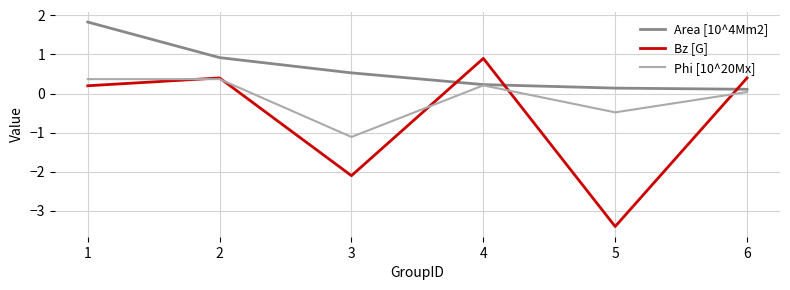

Which series has the largest total across all categories?

Area [10^4Mm2]